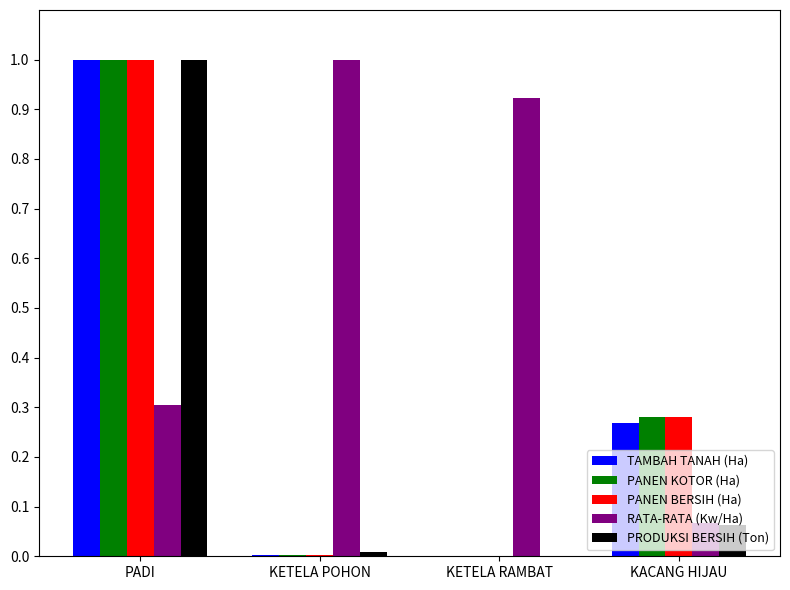

Does the chart contain stacked bars?

No